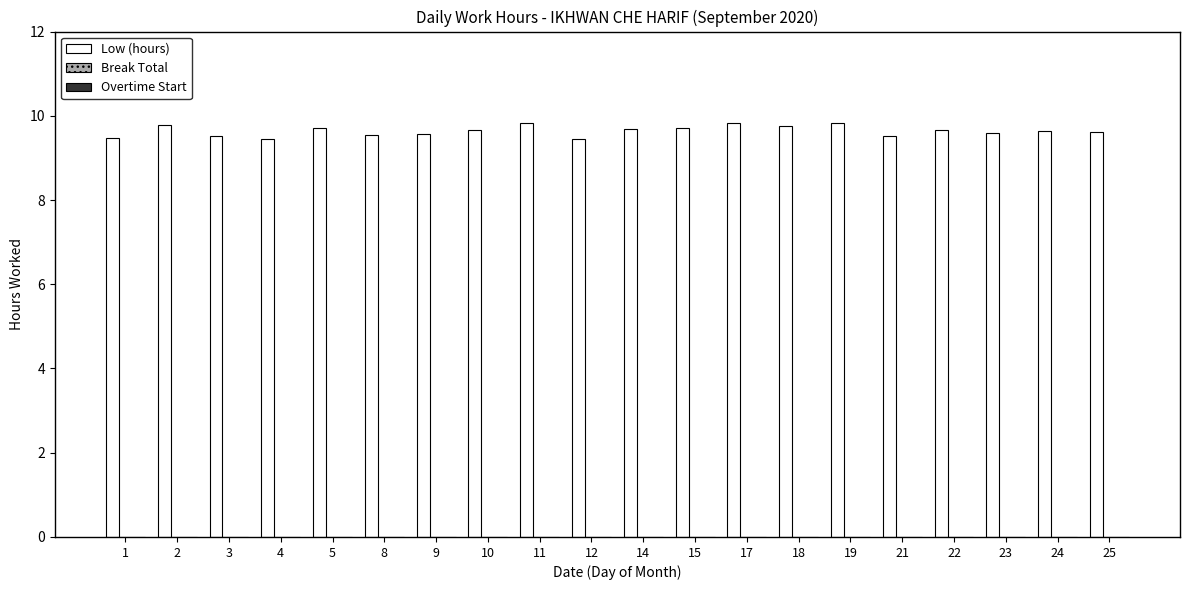

The value at 23 is 14.9. True or false?

False